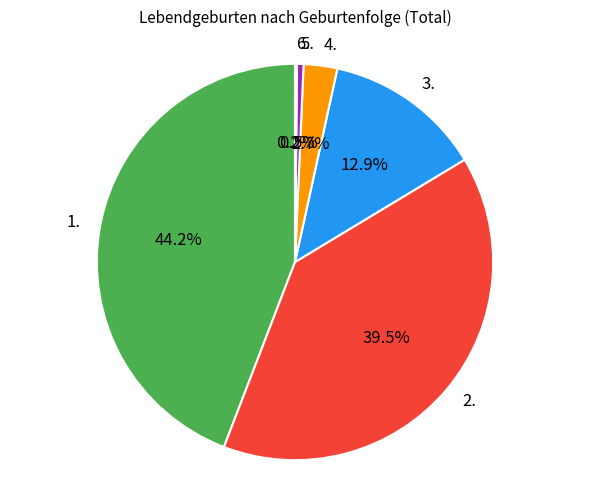

What percentage do 1. and 5. together represent?

44.7%